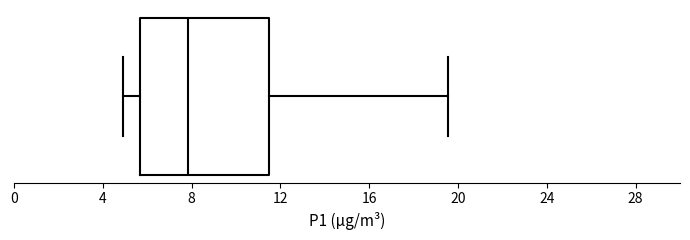

Where does the median line of the box sit on the x-axis? The values are not printed on the chart, so give them approximately, as read against the axis.

8.0